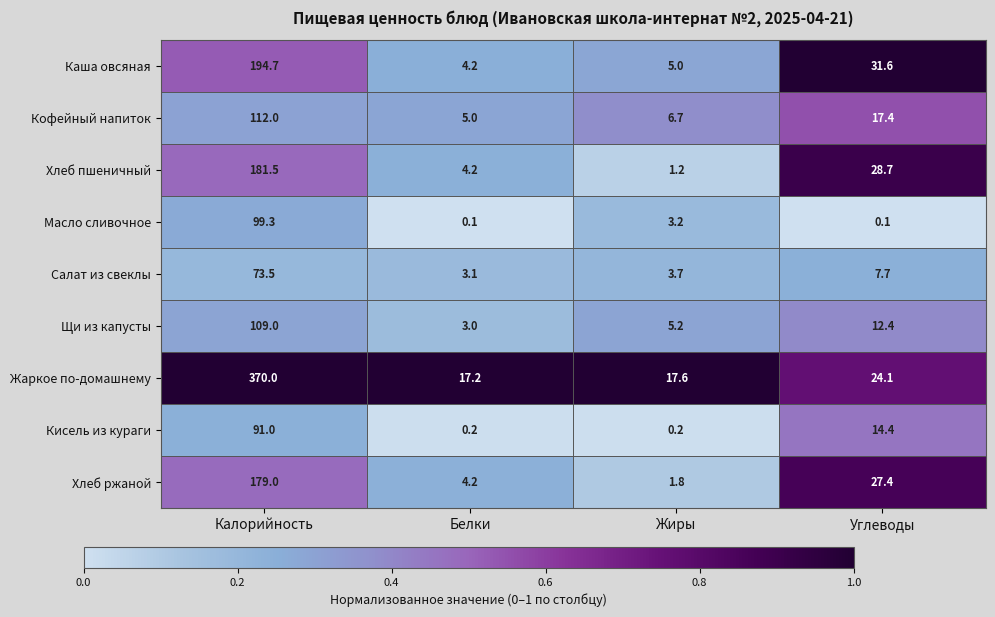

Between Жиры and Углеводы, which series saw the biggest shift?

Хлеб пшеничный